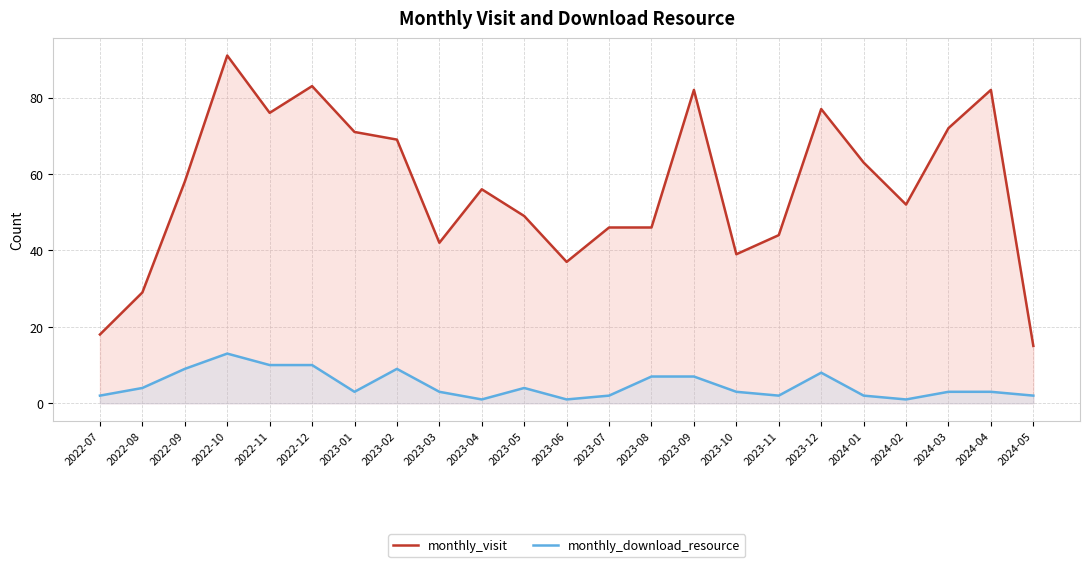

What is the spread (max minus min) of values at 2023-05?

45